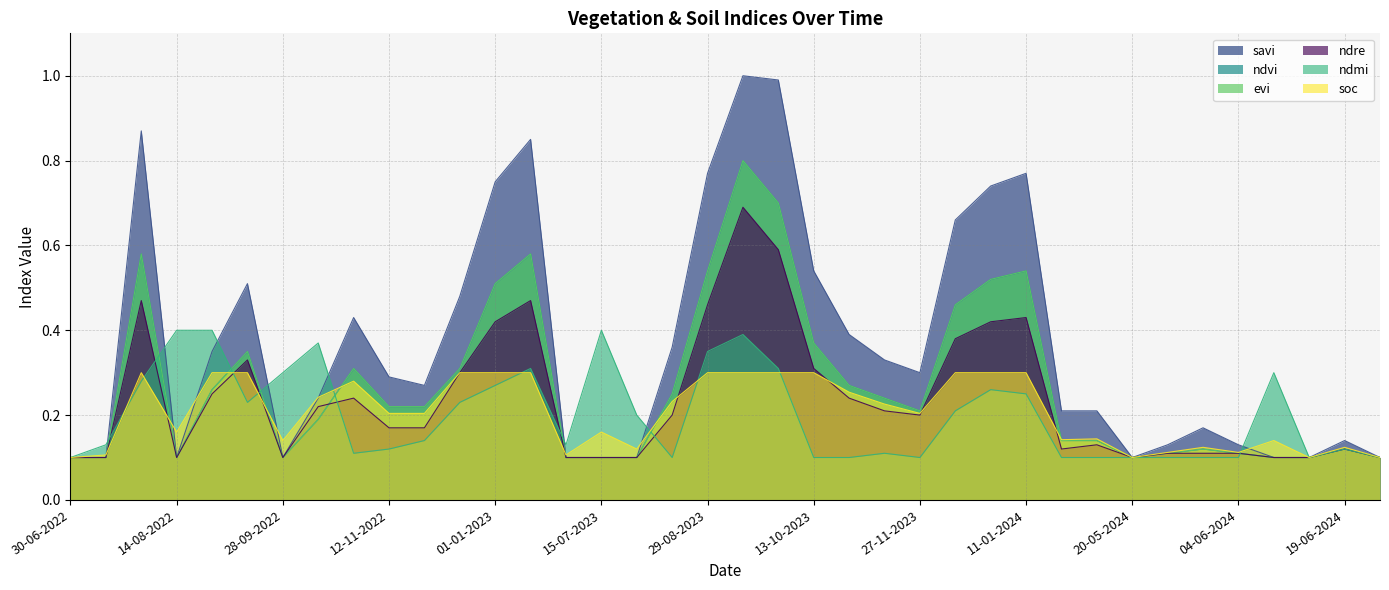

List the series in order of their peak value, highest first.

savi, ndvi, evi, ndre, ndmi, soc